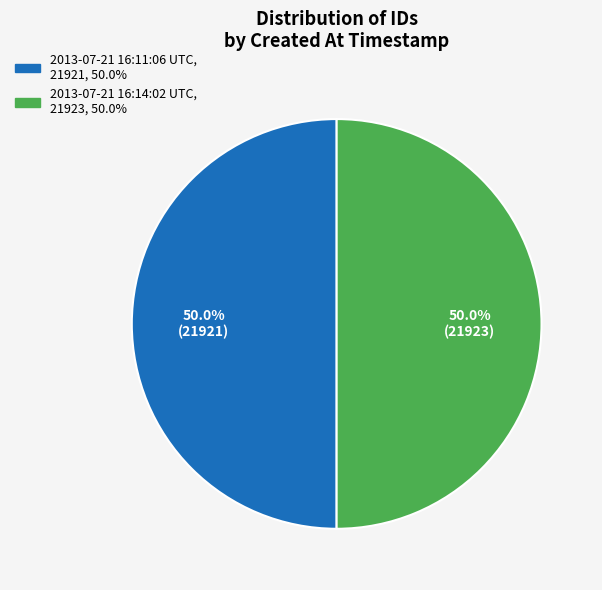

What is the ratio of the value at 2013-07-21 16:14:02 UTC to the value at 2013-07-21 16:11:06 UTC?

1.0